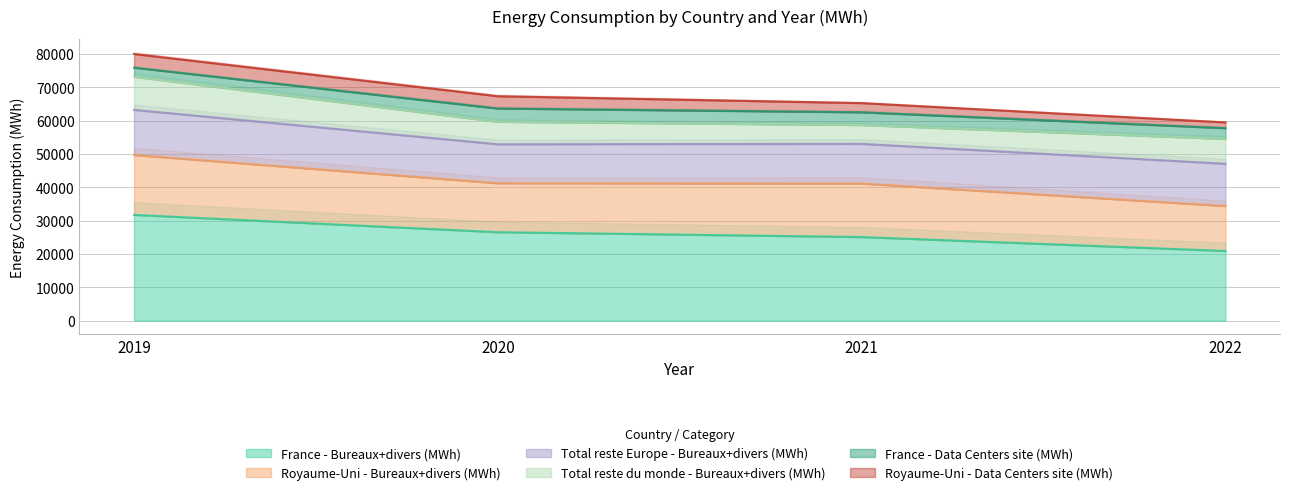

Count the number of categories in the chart.

4